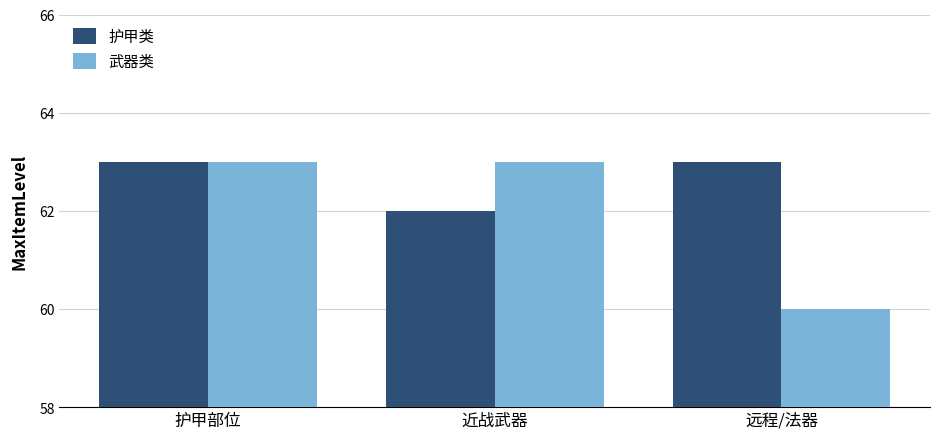

Rank the series at 近战武器 from lowest to highest value.

护甲类, 武器类